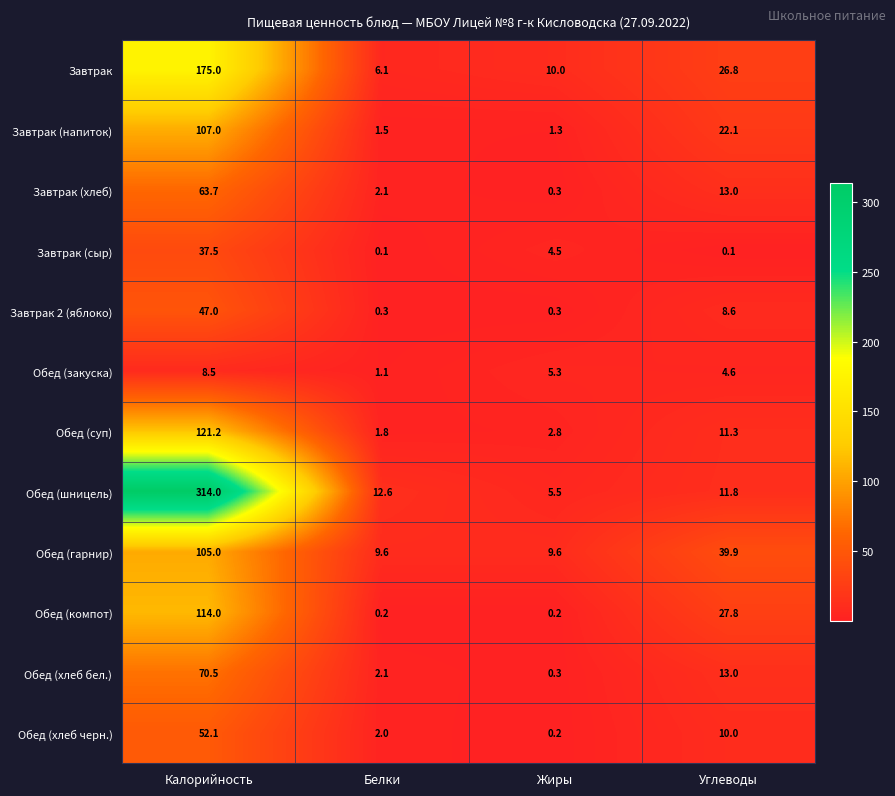

At Калорийность, list the series in order from largest to smallest.

Обед (шницель), Завтрак, Обед (суп), Обед (компот), Завтрак (напиток), Обед (гарнир), Обед (хлеб бел.), Завтрак (хлеб), Обед (хлеб черн.), Завтрак 2 (яблоко), Завтрак (сыр), Обед (закуска)